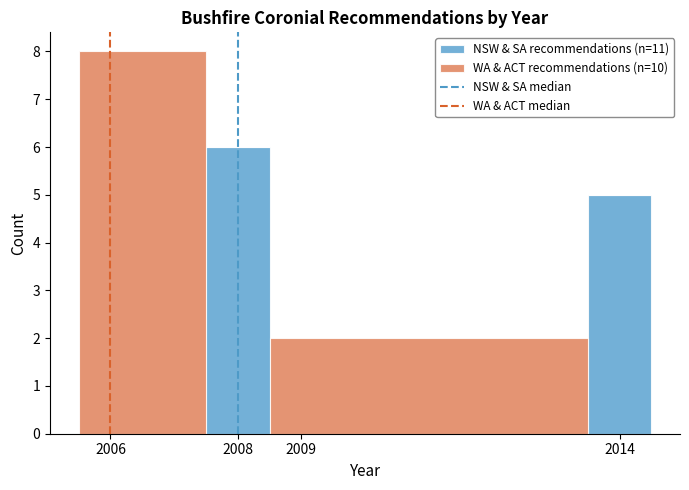

What is the total height of the stacked bar covering 2008.5 to 2013.5 on the x-axis? The values are not printed on the chart, so give them approximately, as read against the axis.

2